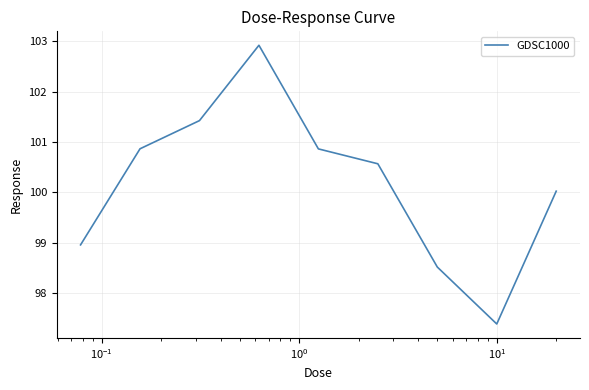

Count the number of categories in the chart.

9